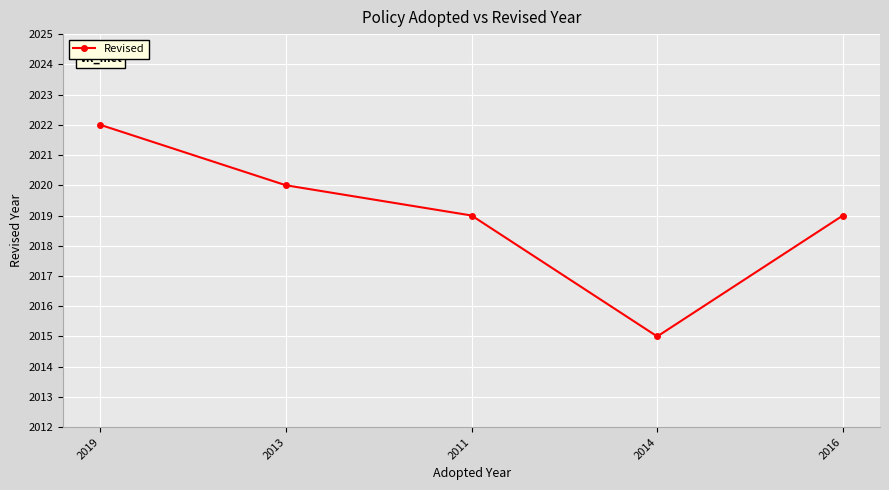

Reading left to right, transcribe all the data shown in this chart.

2022	2020	2019	2015	2019